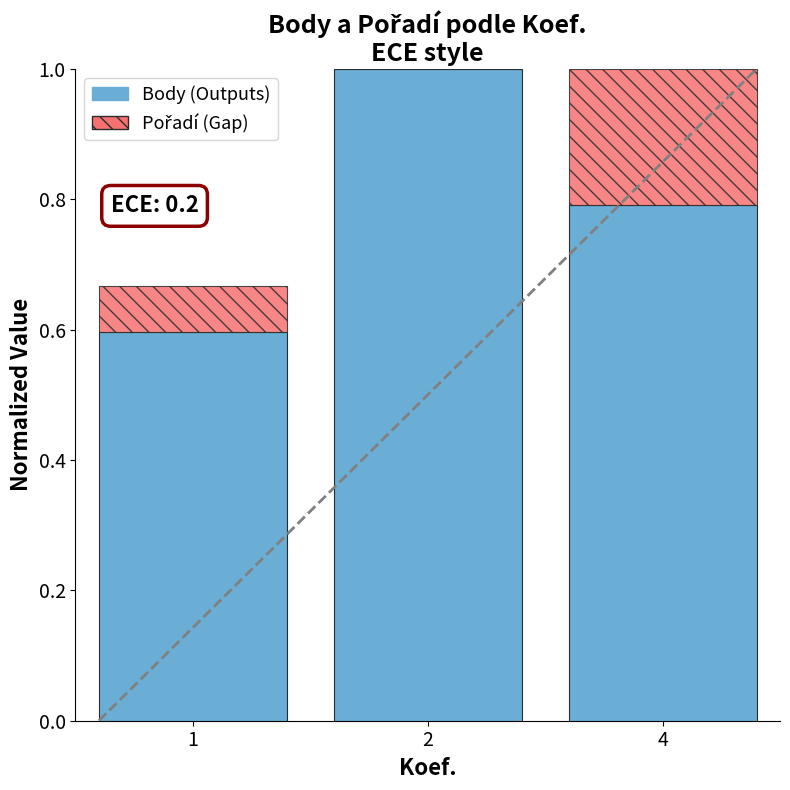

Reading right to left, transcribe the values for Body (Outputs).

4=0.8	2=1.0	1=0.6